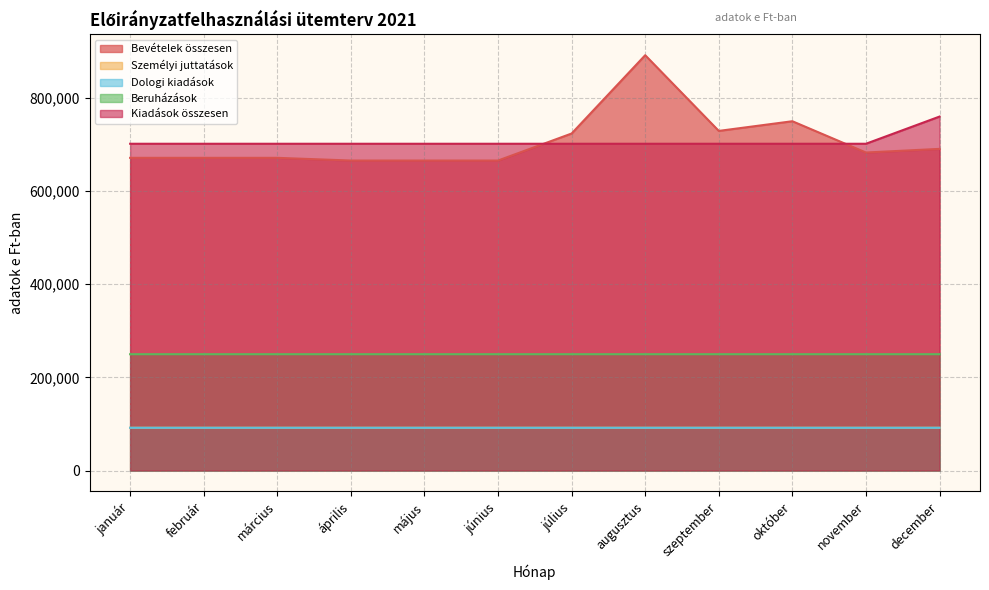

What is the sum of the Bevételek összesen values at augusztus and november?

1574091.0